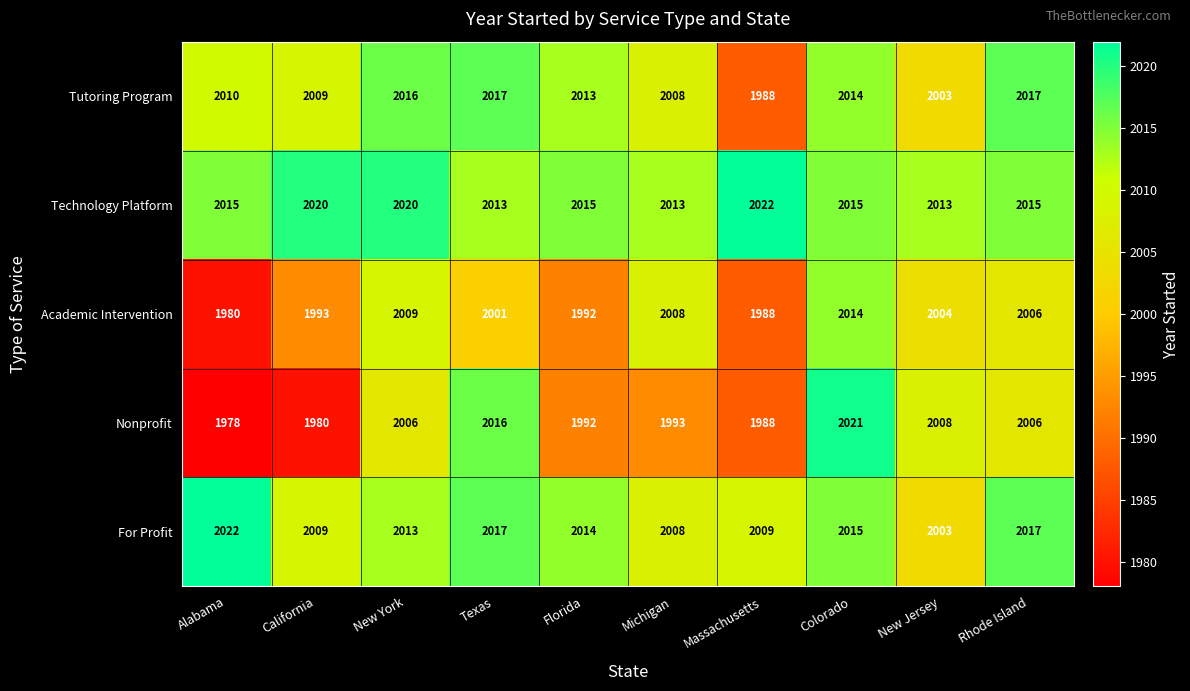

How many data points in For Profit are less than 2014?

5